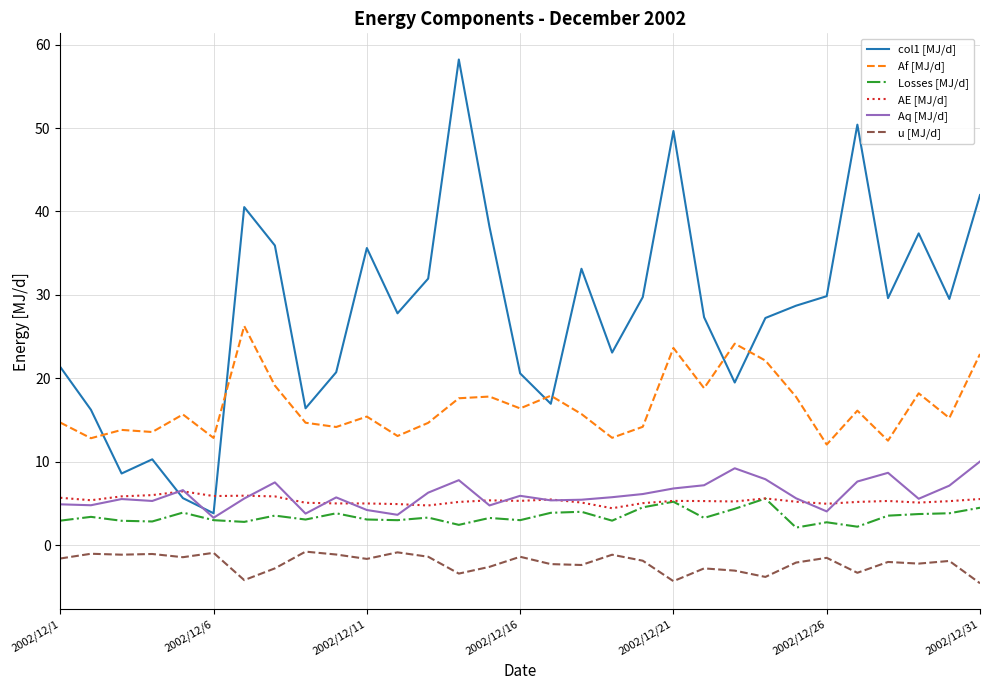

What is the minimum value shown in the chart?

-4.6